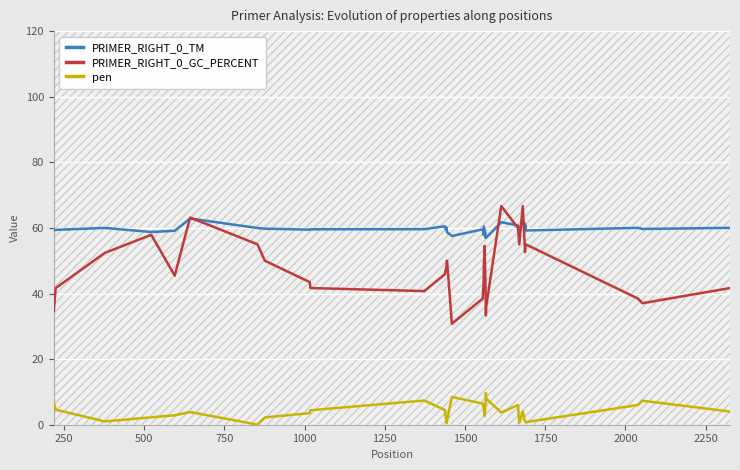

True or false: PRIMER_RIGHT_0_TM and pen cross at least once.

False